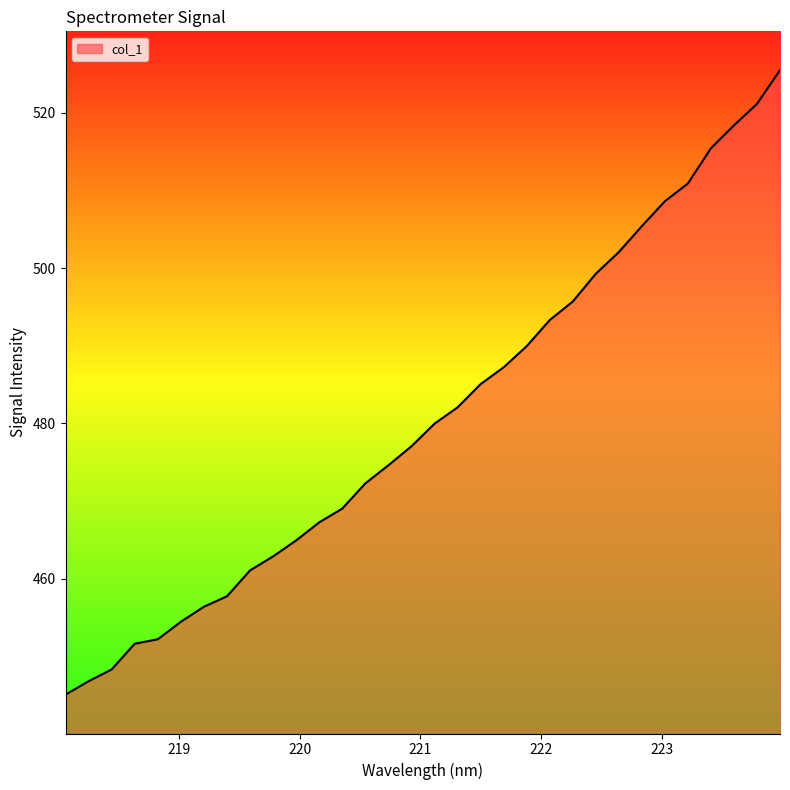

What is the maximum value shown in the chart?

525.5